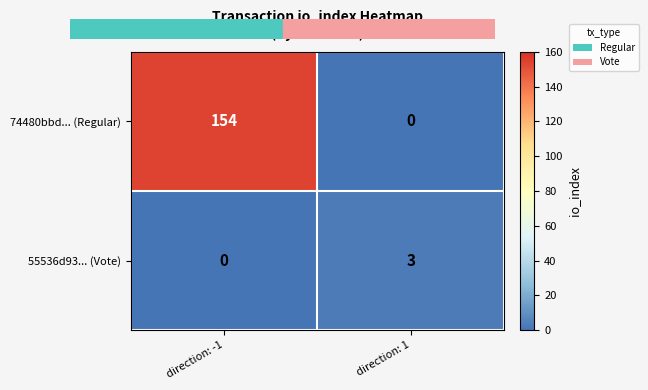

At how many categories does at least one series exceed 53?

1